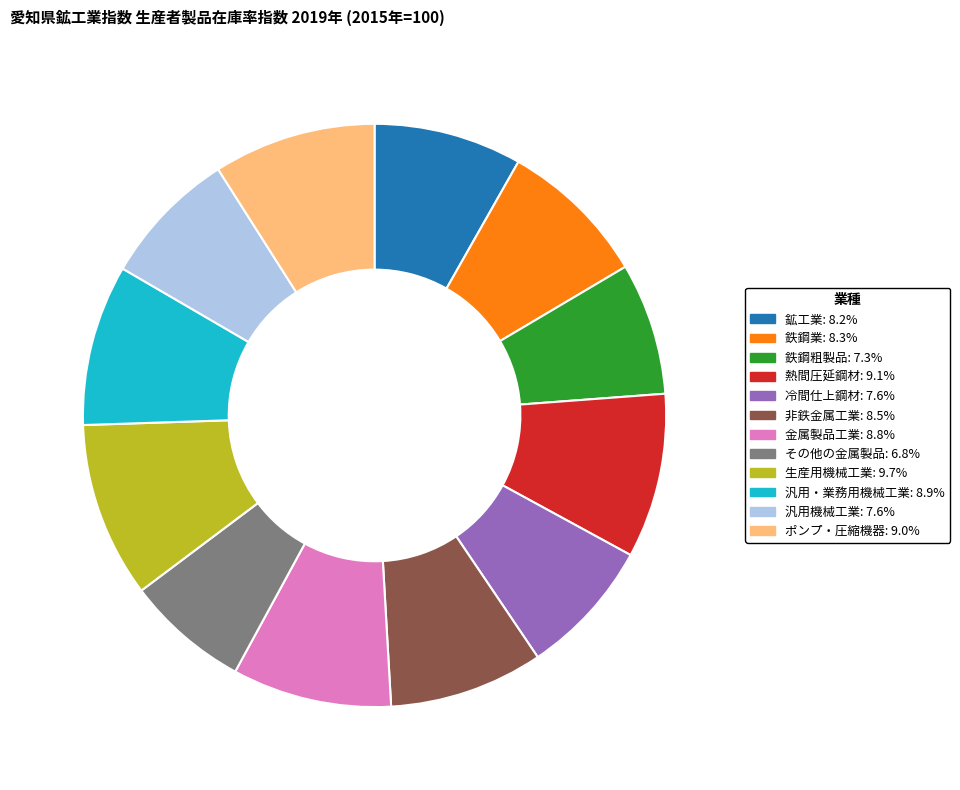

Is there any slice that represents more than half of the pie?

No